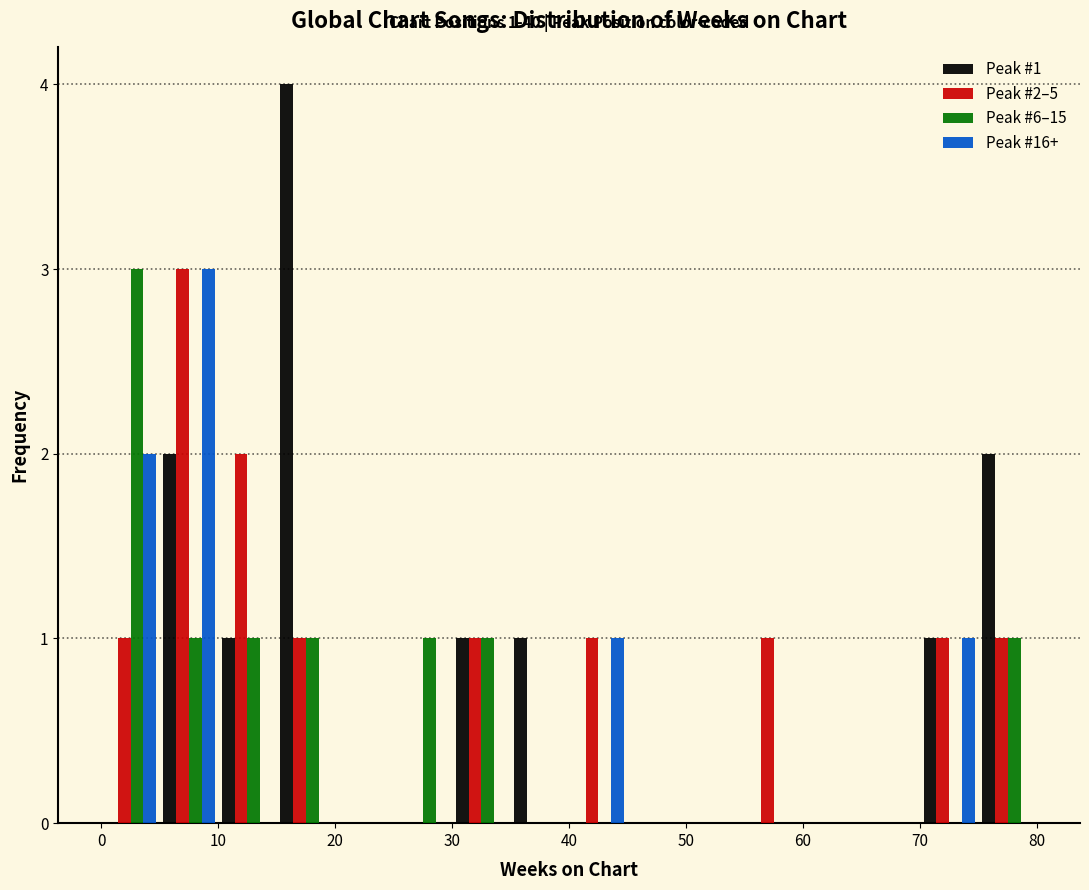

In the Peak #6–15 series, which range on the x-axis has the tallest bar?

0 to 5